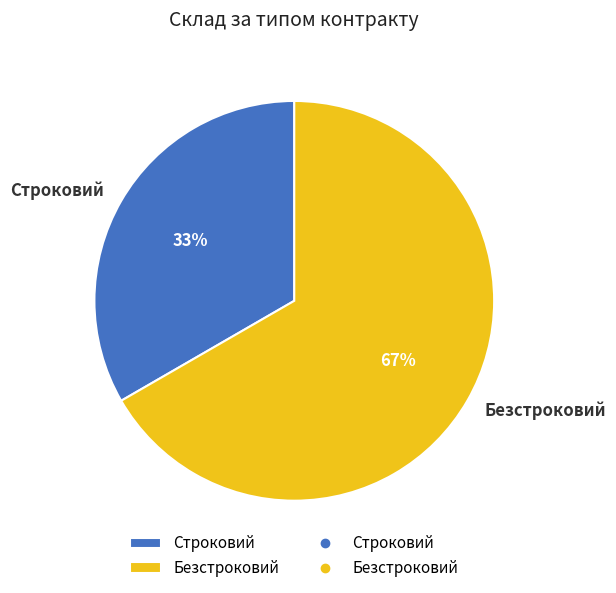

To the nearest percent, what portion does Безстроковий represent?

67%